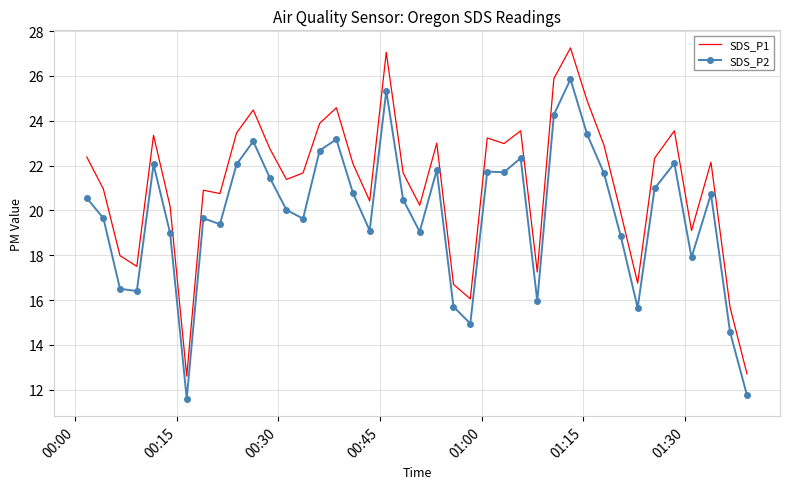

List the series in order of their peak value, lowest first.

SDS_P2, SDS_P1